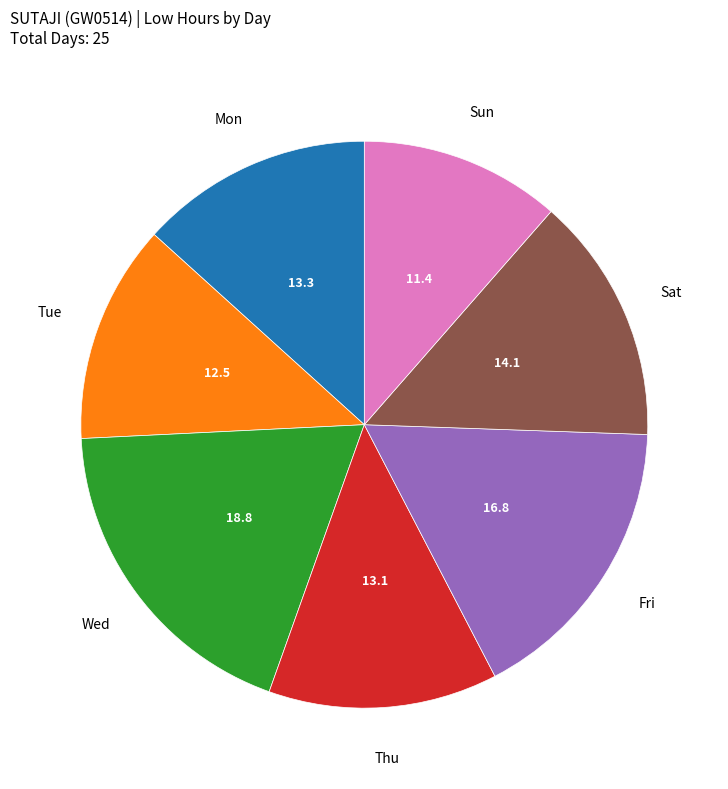

Is there a majority slice in this chart?

No